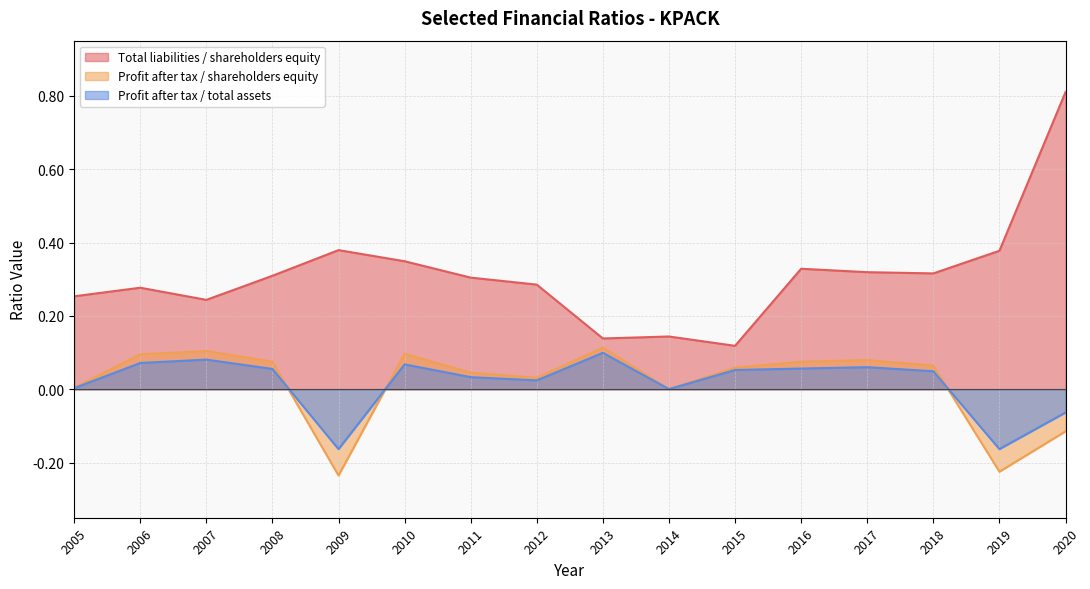

Reading left to right, what are all the values shown in this chart?

Total liabilities / shareholders equity: 2005=0.3	2006=0.3	2007=0.2	2008=0.3	2009=0.4	2010=0.3	2011=0.3	2012=0.3	2013=0.1	2014=0.1	2015=0.1	2016=0.3	2017=0.3	2018=0.3	2019=0.4	2020=0.8
Profit after tax / shareholders equity: 2005=0.0	2006=0.1	2007=0.1	2008=0.1	2009=-0.2	2010=0.1	2011=0.0	2012=0.0	2013=0.1	2014=0.0	2015=0.1	2016=0.1	2017=0.1	2018=0.1	2019=-0.2	2020=-0.1
Profit after tax / total assets: 2005=0.0	2006=0.1	2007=0.1	2008=0.1	2009=-0.2	2010=0.1	2011=0.0	2012=0.0	2013=0.1	2014=0.0	2015=0.1	2016=0.1	2017=0.1	2018=0.0	2019=-0.2	2020=-0.1